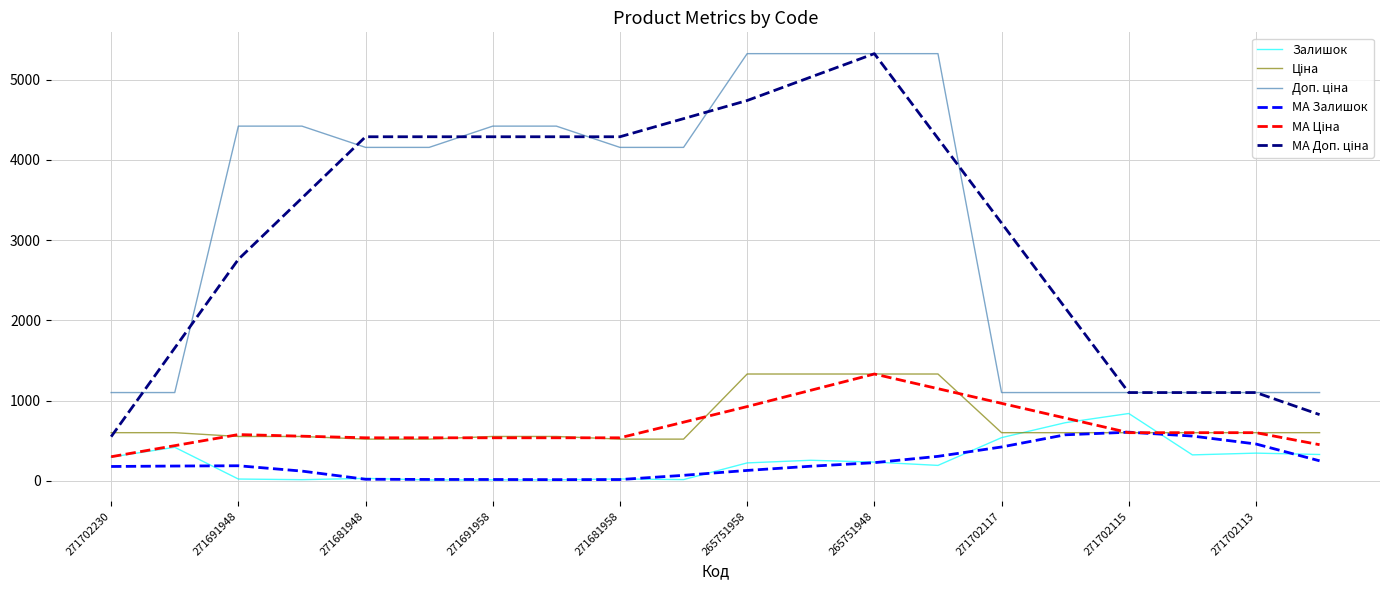

What is the greatest value displayed?

5324.9